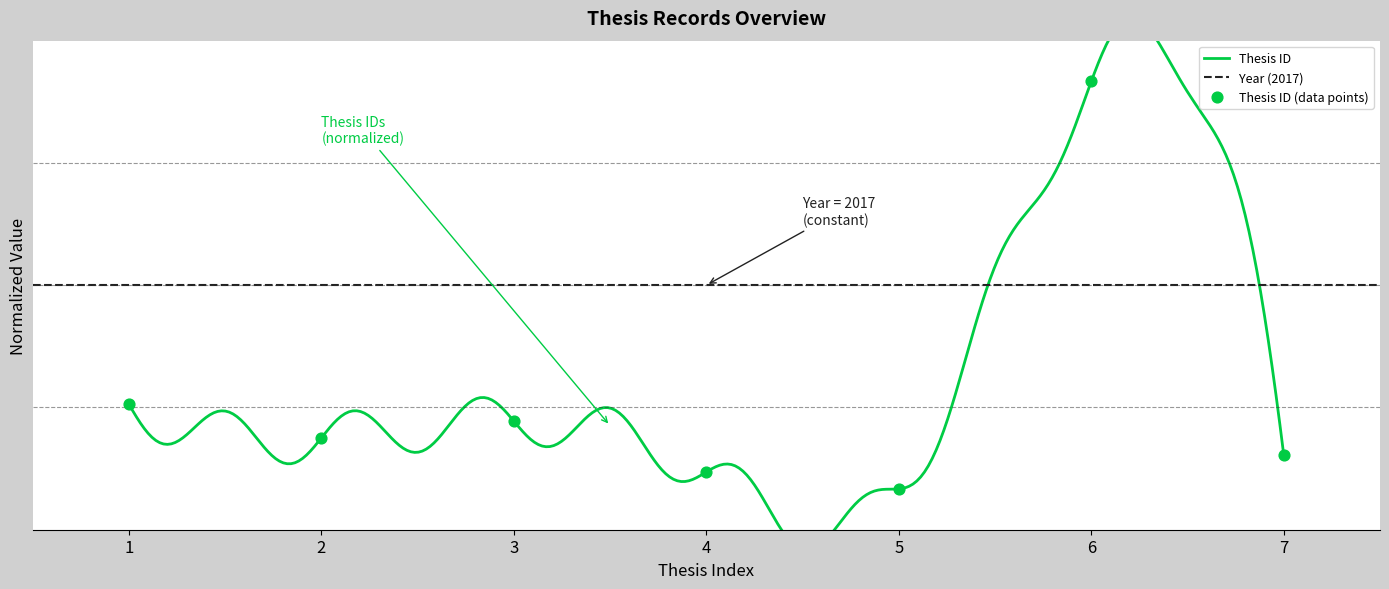

Between 3 and 7, which is larger?

3